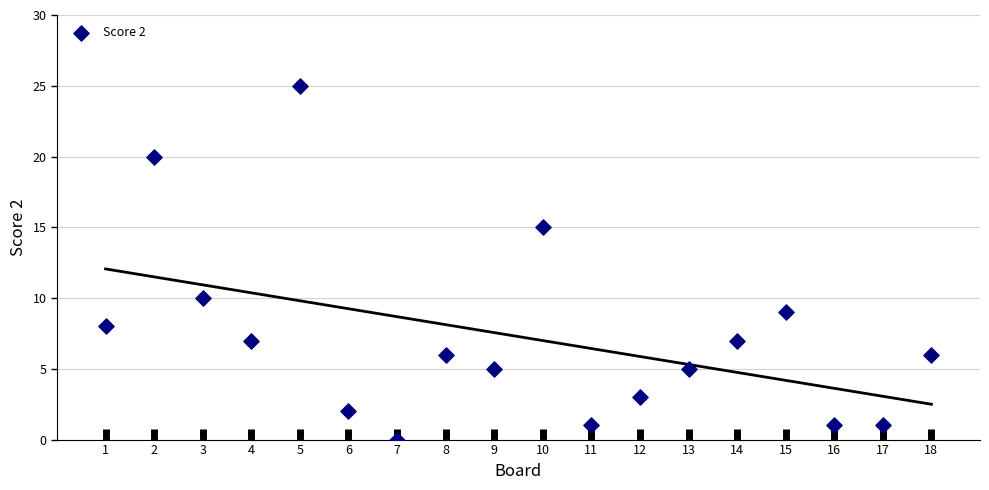

What is the range of Y values (max minus min)?

25